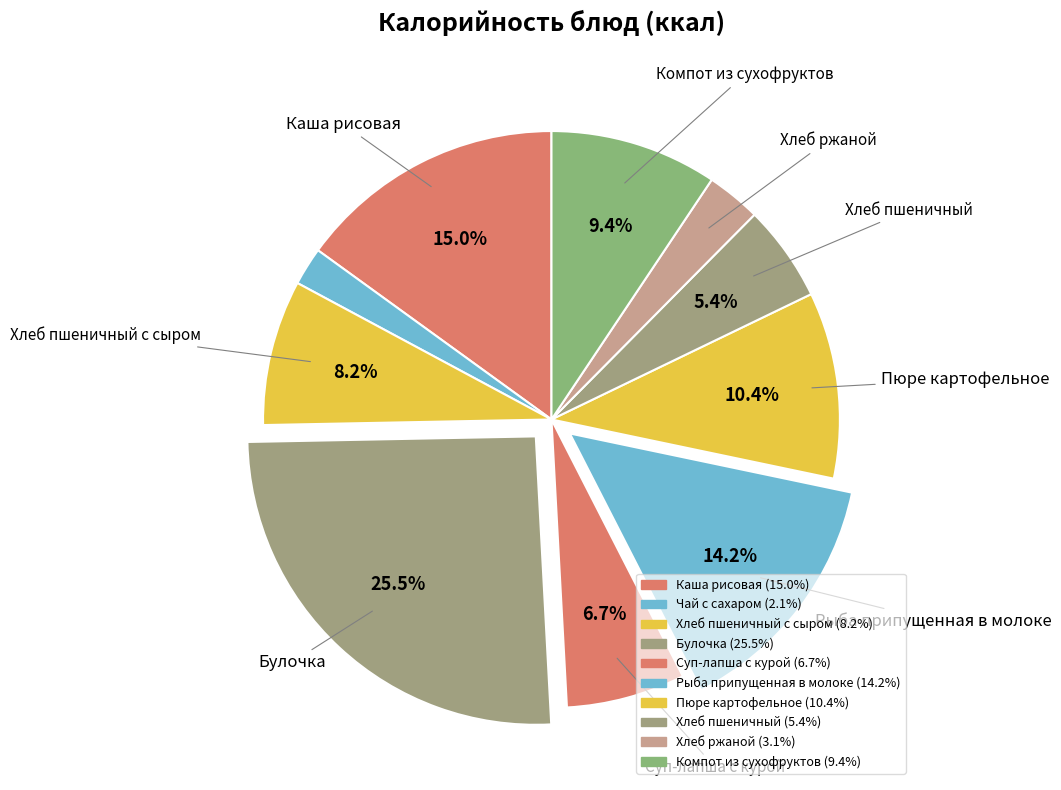

To the nearest percent, what is the difference between the largest and smallest slice percentages?

23%